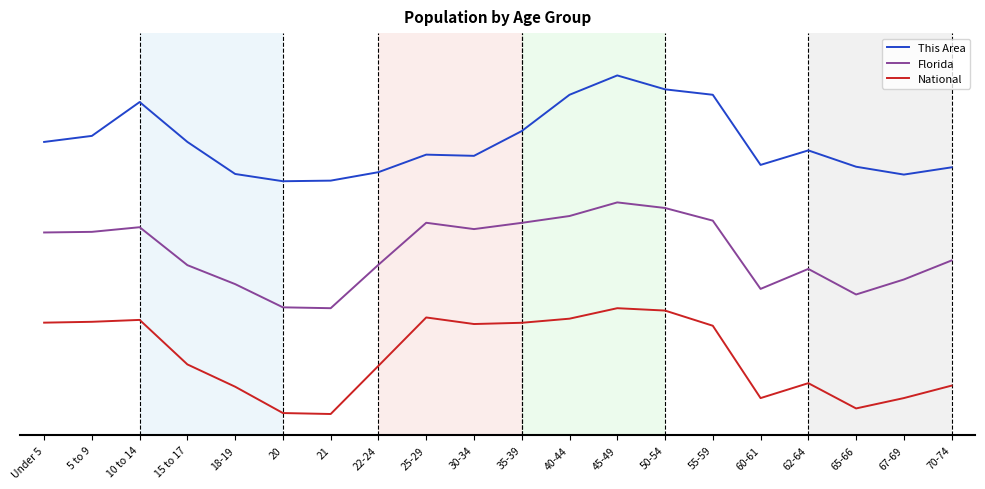

What are all the series names shown in the legend?

This Area, Florida, National